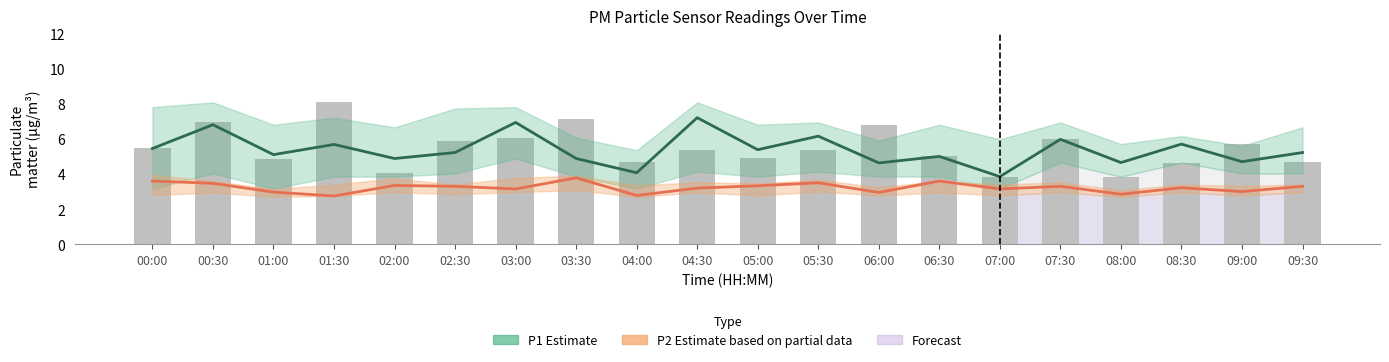

What is the greatest value displayed?

8.1